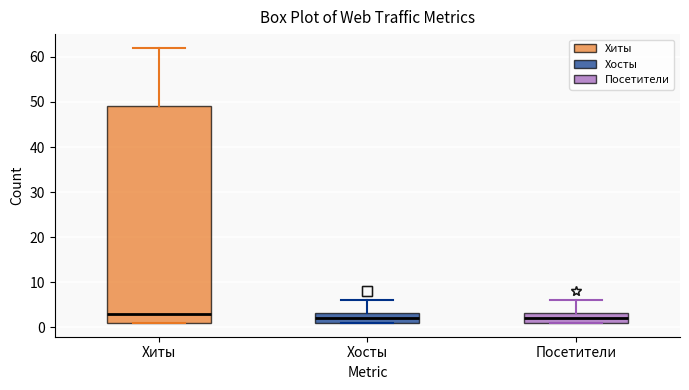

Where does the upper whisker of the box for Посетители end on the y-axis? The values are not printed on the chart, so give them approximately, as read against the axis.

6